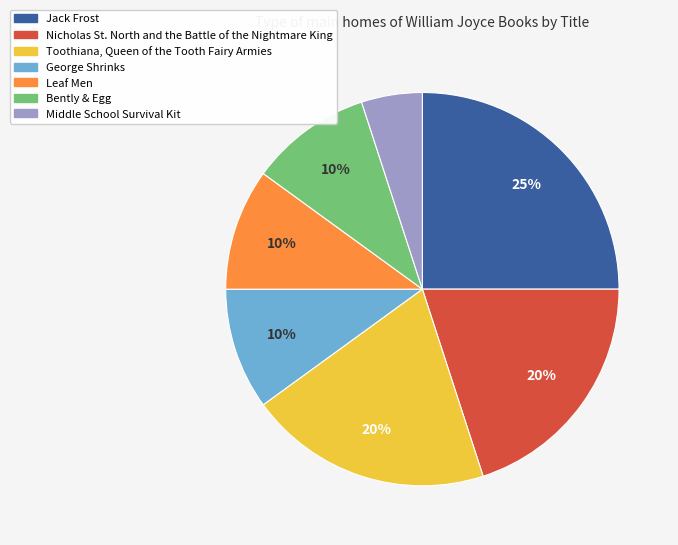

What percentage is the Bently & Egg slice, to the nearest percent?

10%